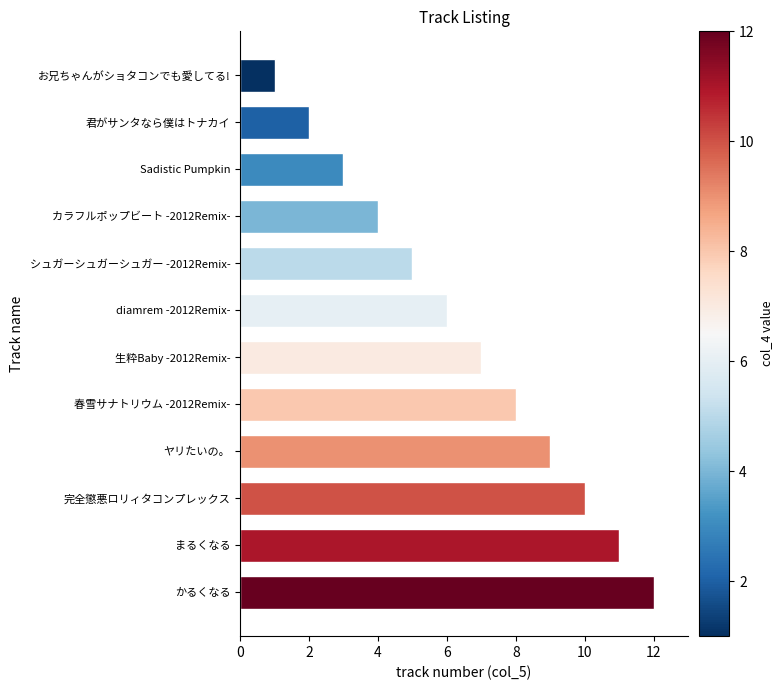

What is the sum of all values?

78